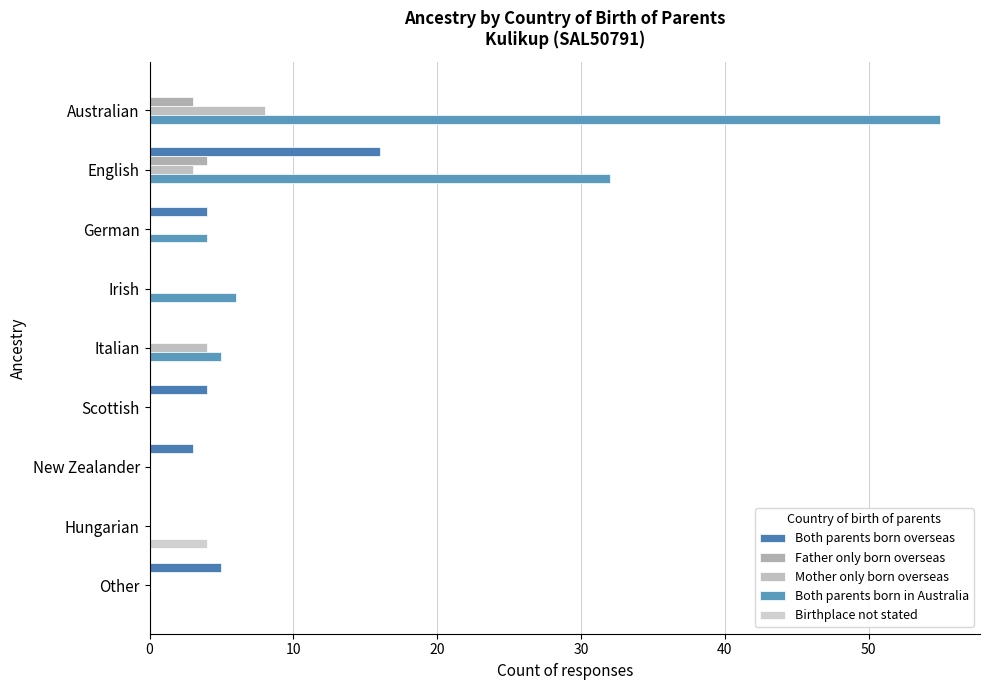

Which series has the widest spread of values?

Both parents born in Australia